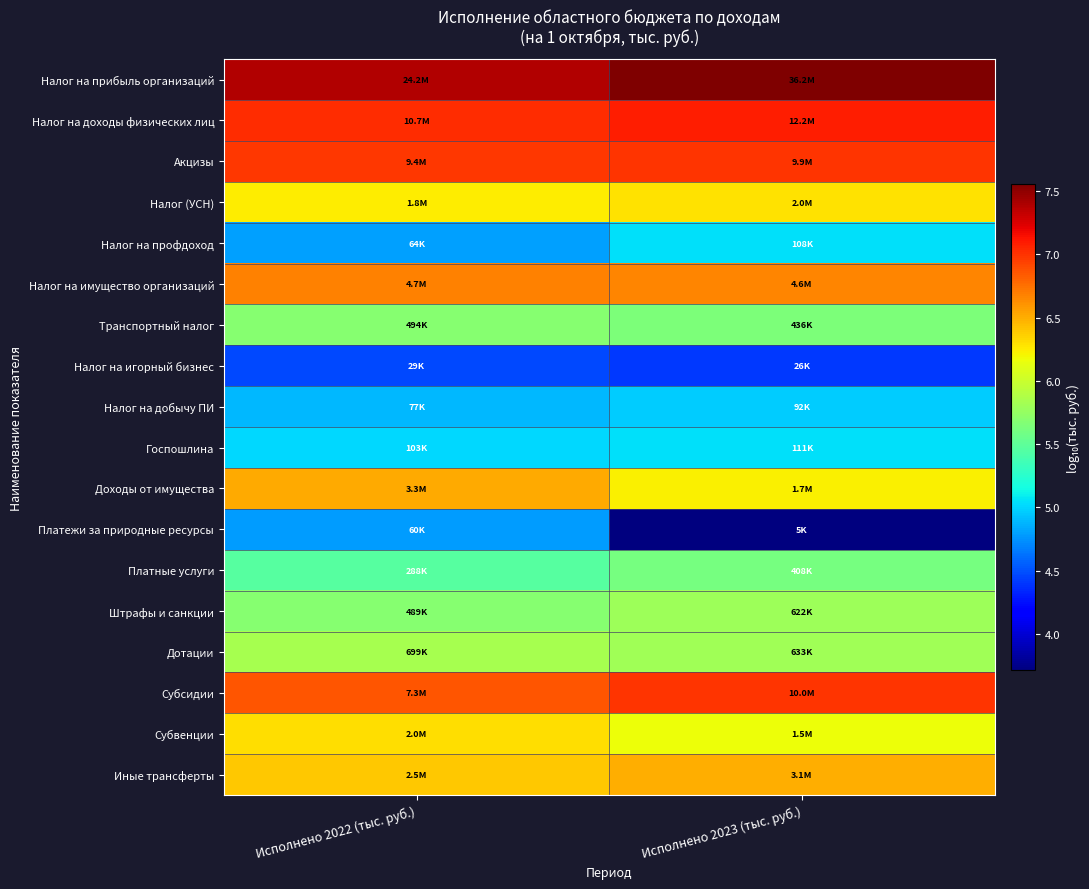

What is the total value across all series at Исполнено 2023 (тыс. руб.)?

106.5